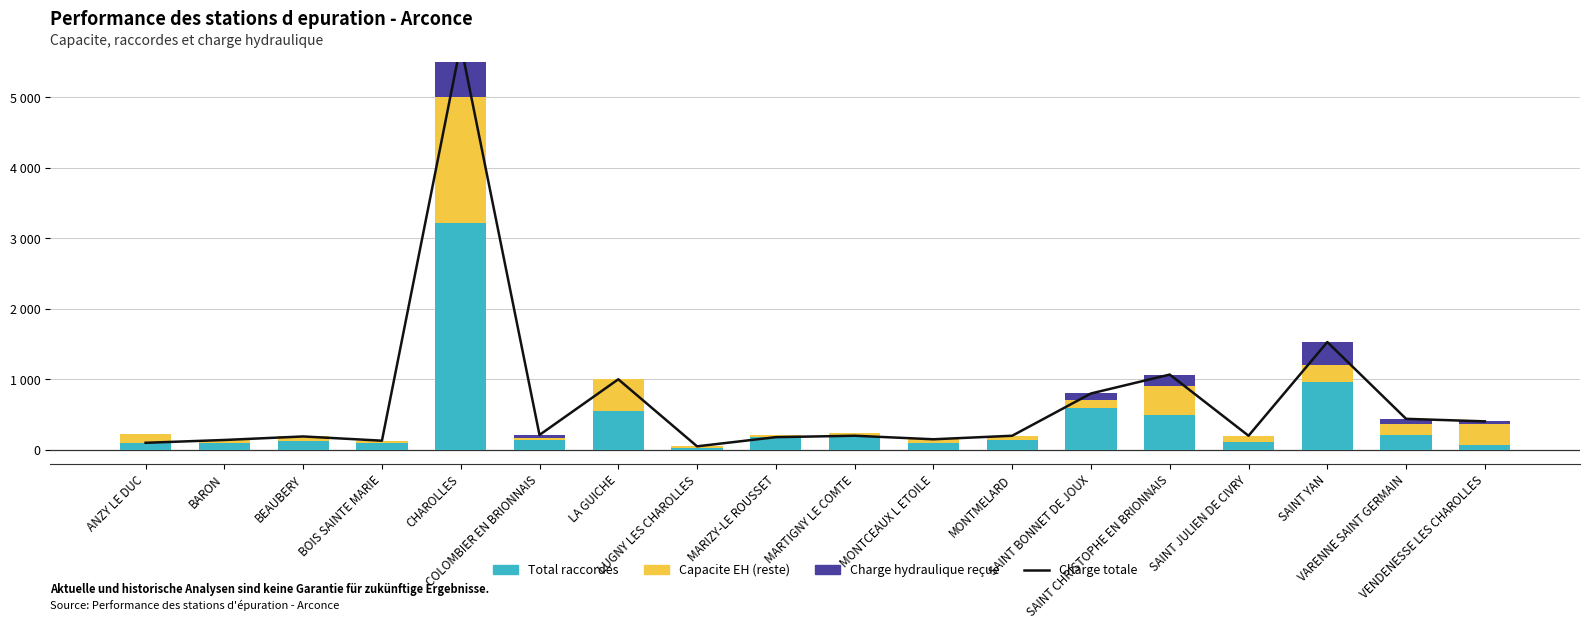

At which label is Charge hydraulique (m3/j) closest to 372?

SAINT YAN